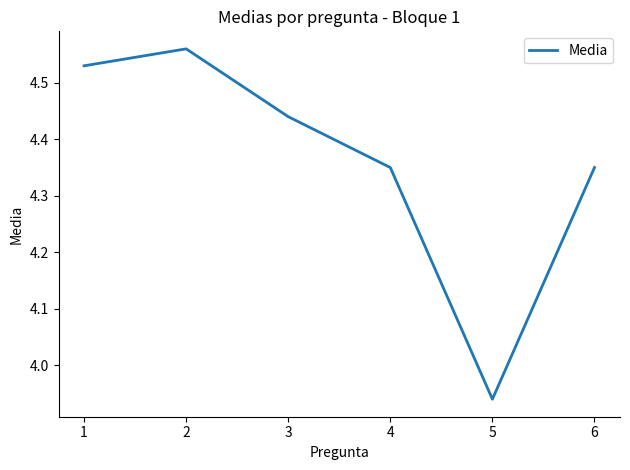

At which label is the value closest to 4?

5